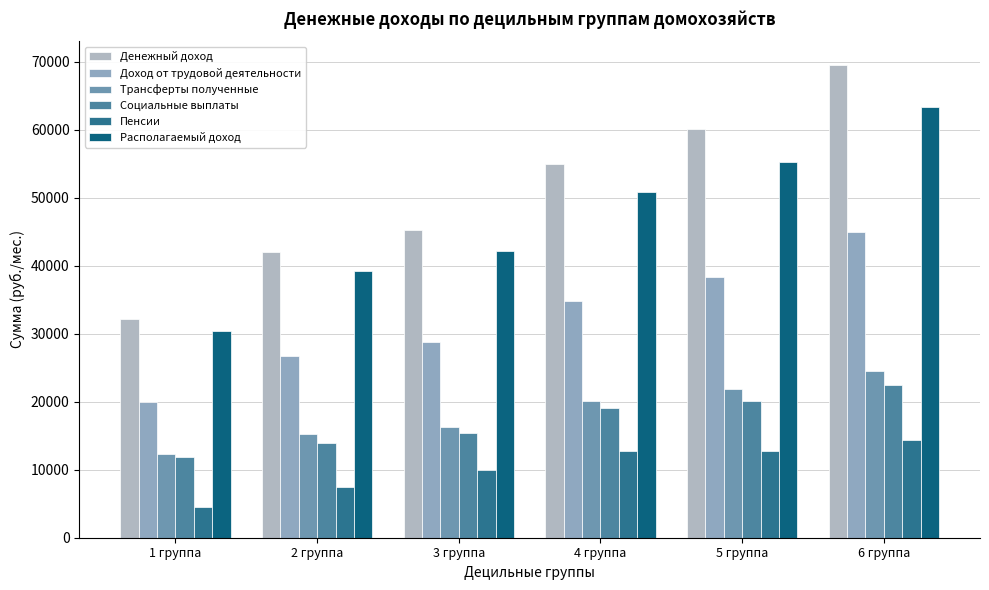

How many bars are there in total?

36